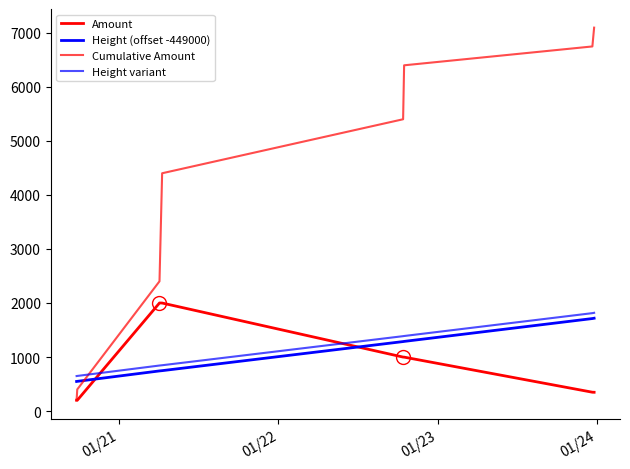

What is the smallest value displayed?

200